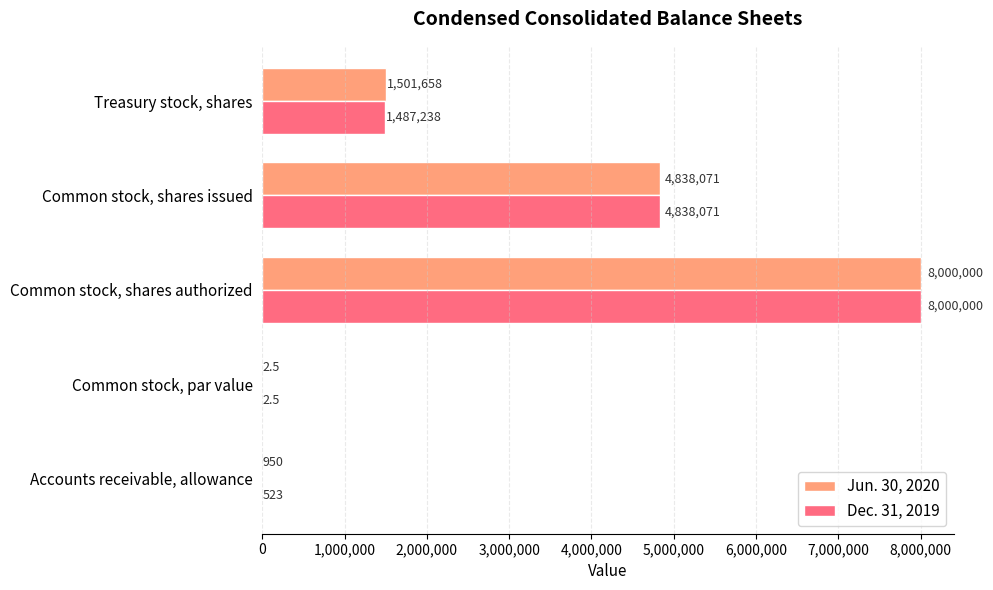

The value of Dec. 31, 2019 at Accounts receivable, allowance is 523.0. True or false?

True